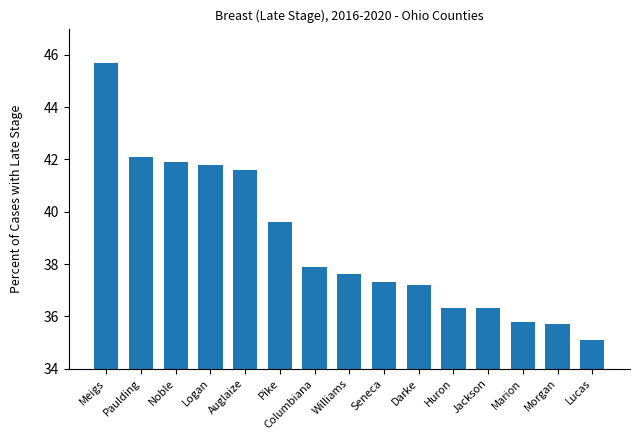

Between Morgan and Auglaize, which is larger?

Auglaize